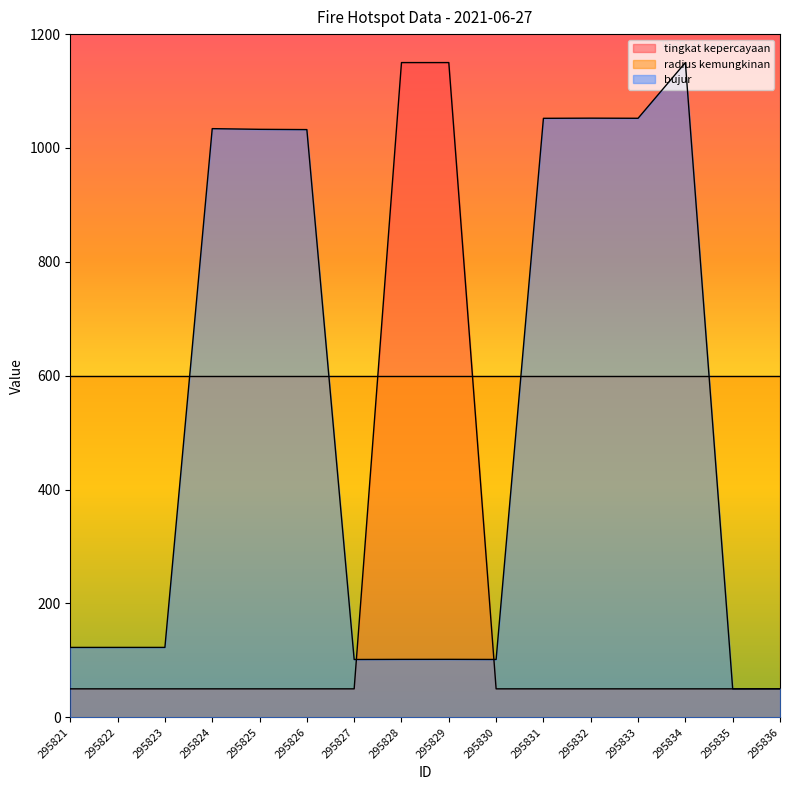

Reading right to left, what are all the values shown in this chart?

tingkat kepercayaan: 50.0	50.0	50.0	50.0	50.0	50.0	50.0	1150.0	1150.0	50.0	50.0	50.0	50.0	50.0	50.0	50.0
bujur: 50.2	50.0	1150.0	1052.1	1052.4	1052.1	101.6	101.8	101.8	101.6	1032.3	1032.8	1034.0	122.8	122.8	122.7